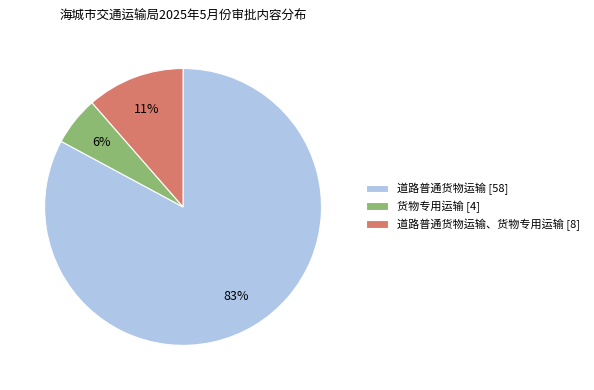

To the nearest percent, what is the difference between the largest and smallest slice percentages?

77%